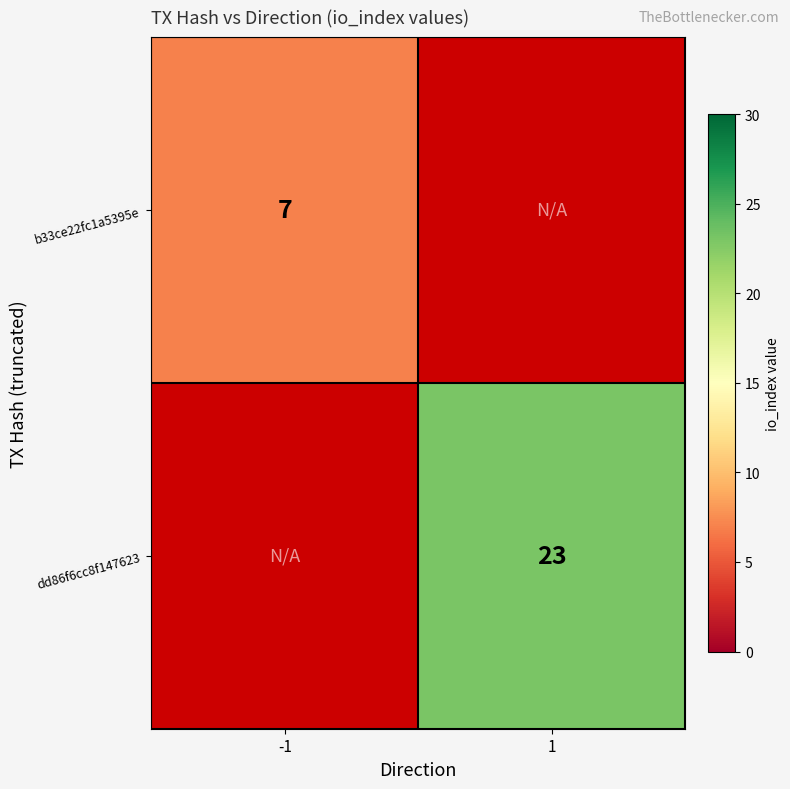

At how many categories does at least one series exceed 8?

1